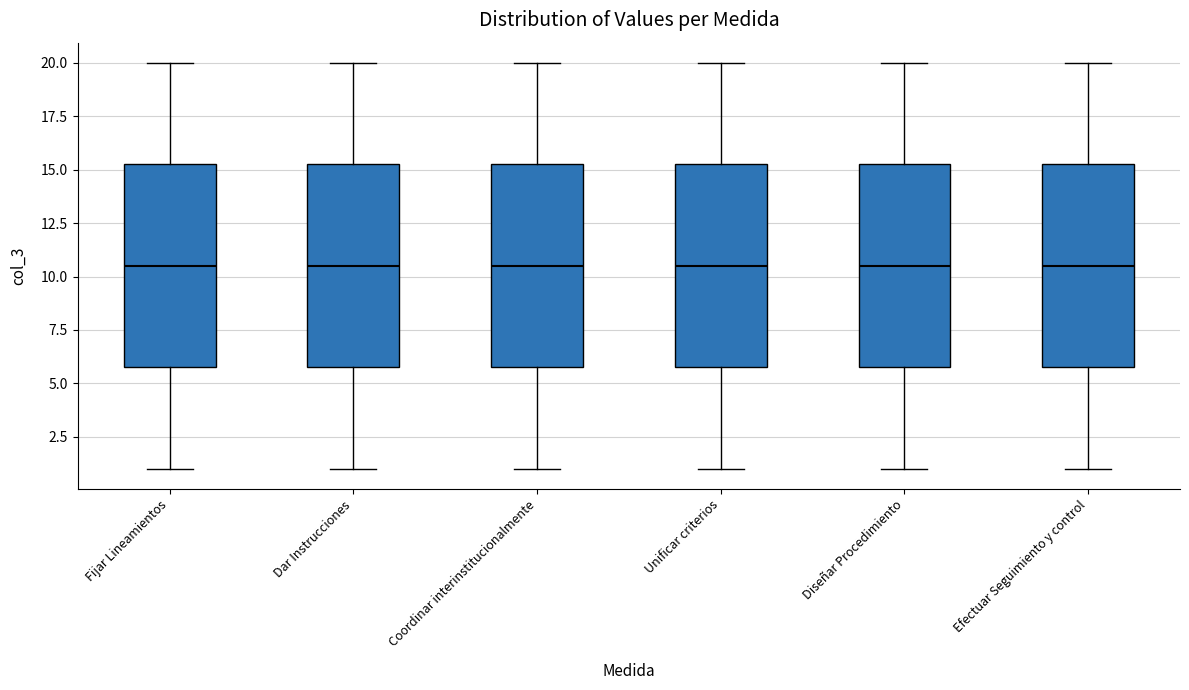

Reading left to right, transcribe this box plot: for each box, give where its median line is, the range the box spans, and where its two whiskers end, as read against the y-axis. The values are not printed on the chart, so give them approximately, as read against the axis.

Fijar Lineamientos: median 10.5, box 6.0 to 15.5, whiskers 1.0 to 20.0
Dar Instrucciones: median 10.5, box 6.0 to 15.5, whiskers 1.0 to 20.0
Coordinar interinstitucionalmente: median 10.5, box 6.0 to 15.5, whiskers 1.0 to 20.0
Unificar criterios: median 10.5, box 6.0 to 15.5, whiskers 1.0 to 20.0
Diseñar Procedimiento: median 10.5, box 6.0 to 15.5, whiskers 1.0 to 20.0
Efectuar Seguimiento y control: median 10.5, box 6.0 to 15.5, whiskers 1.0 to 20.0